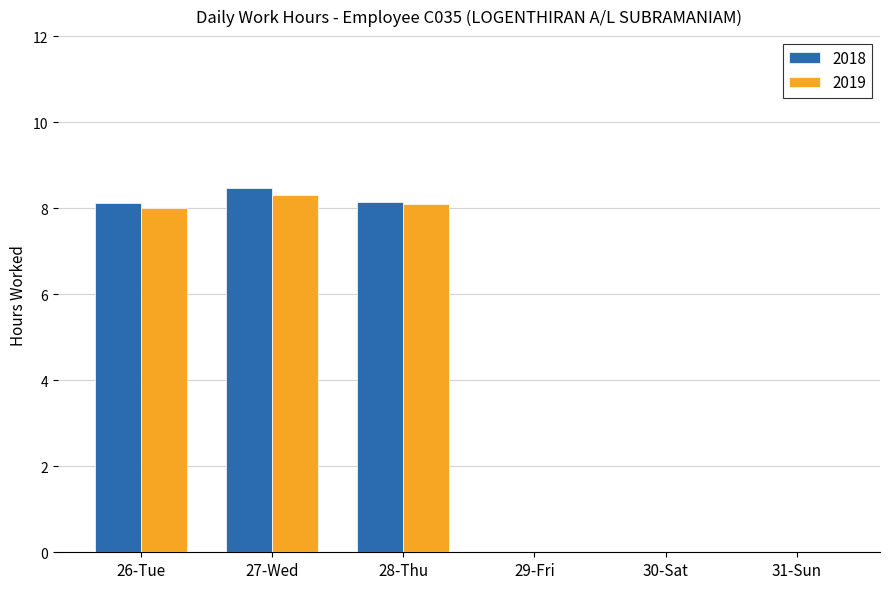

At which category is the sum across all series the highest?

27-Wed